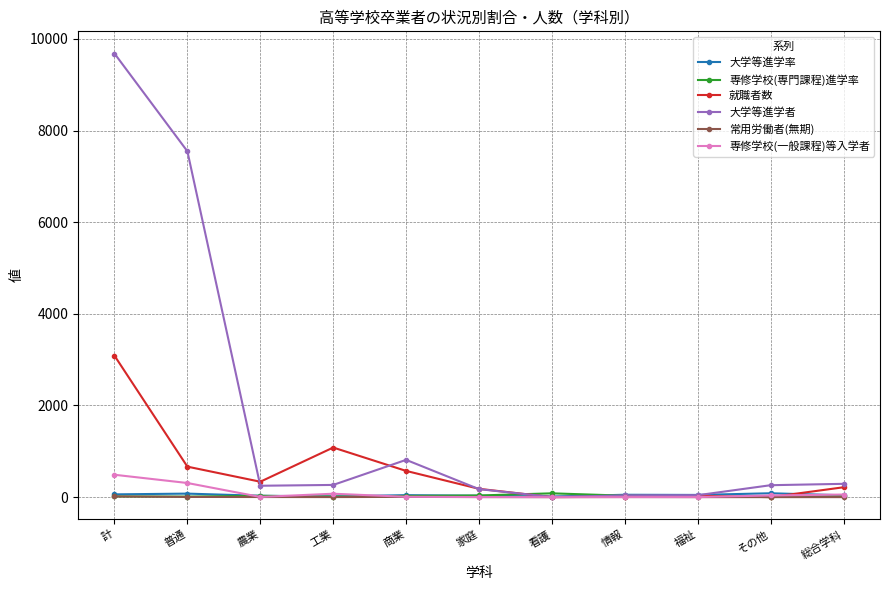

At which label is 就職者数 closest to 1543?

工業